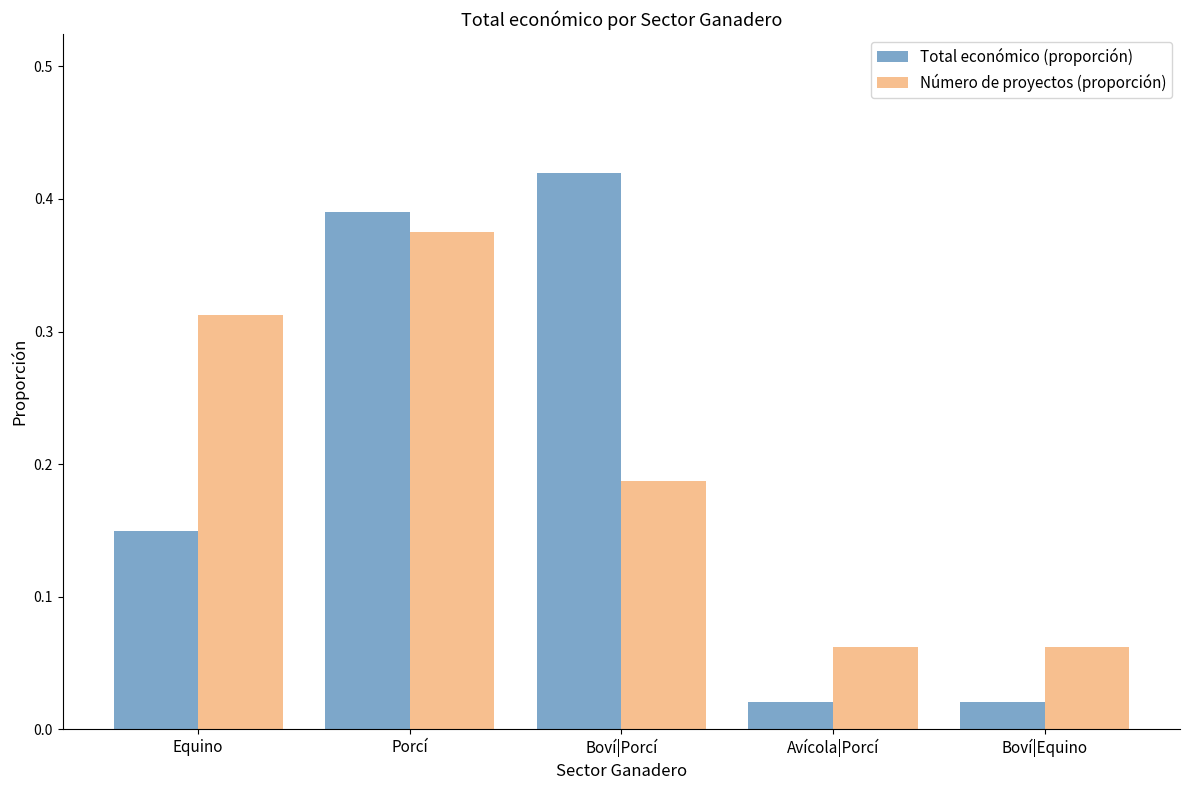

Count the Número de proyectos (proporción) values in the range 0 to 1.

5